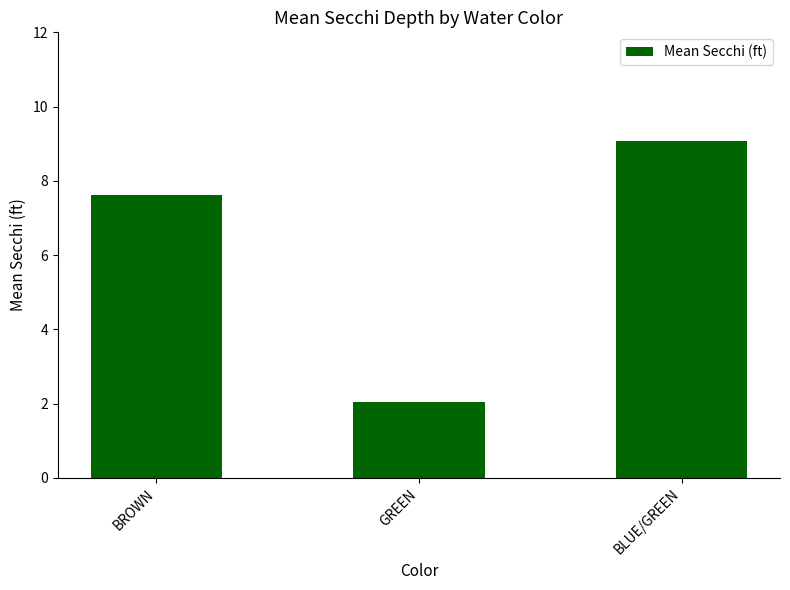

Between GREEN and BLUE/GREEN, which is larger?

BLUE/GREEN